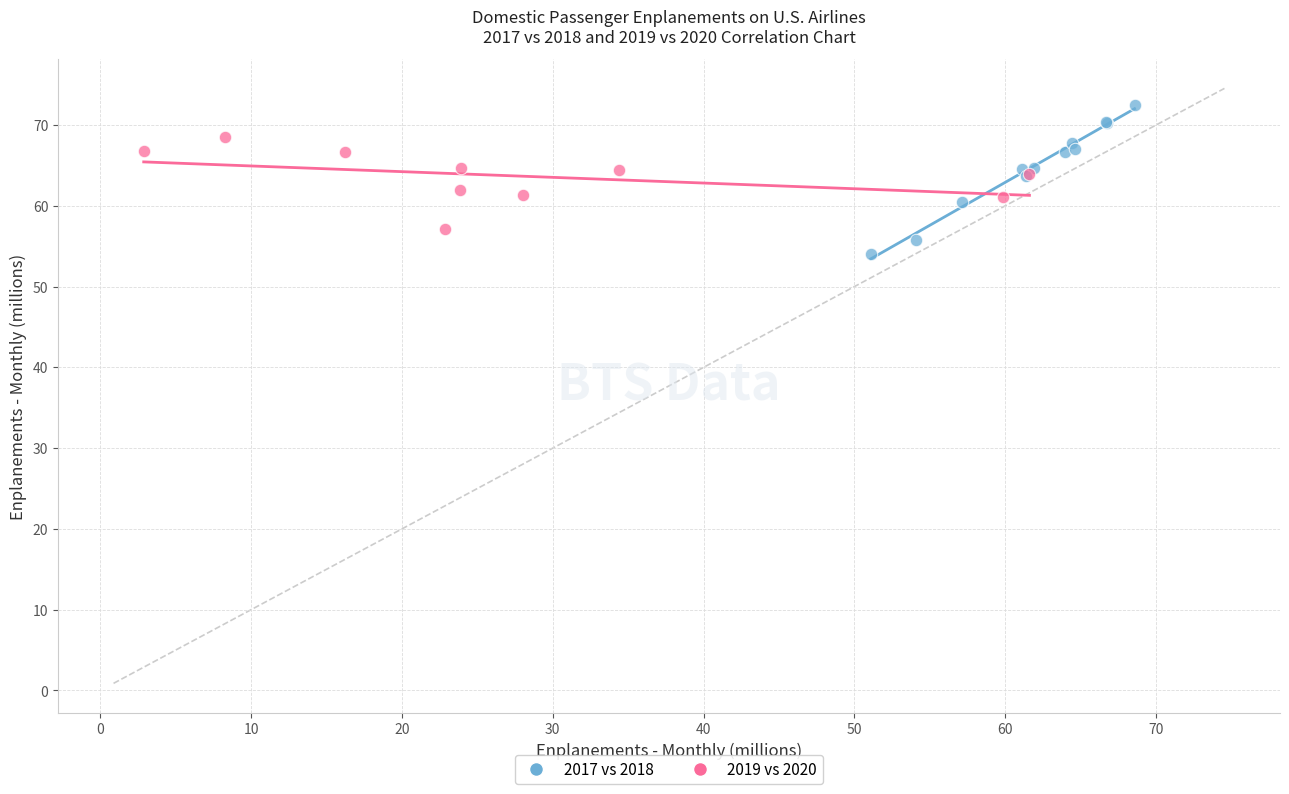

Which series contains the highest Y value?

2017 vs 2018